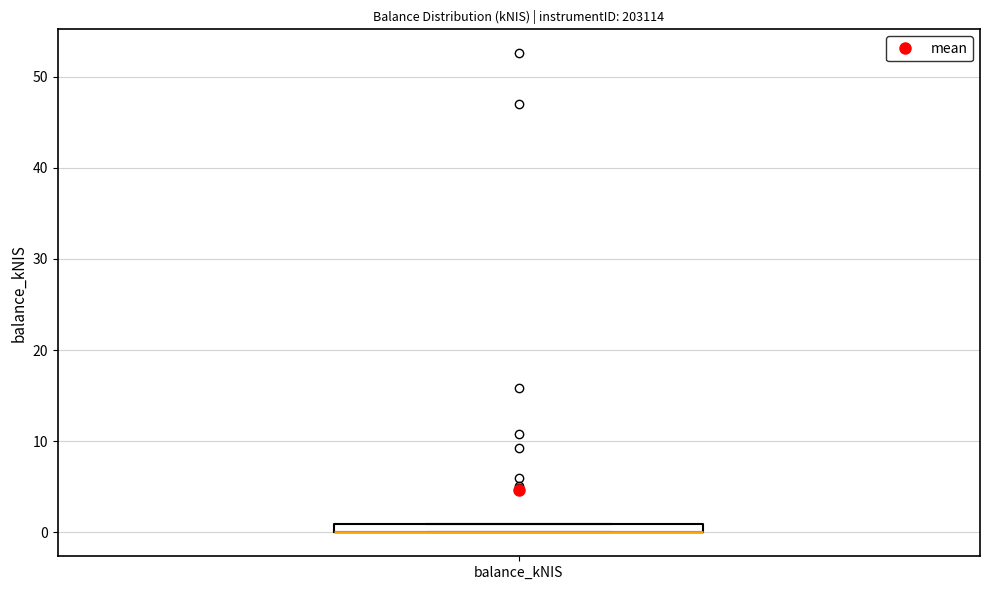

Where is the lower edge of the box for balance_kNIS on the y-axis? The values are not printed on the chart, so give them approximately, as read against the axis.

0